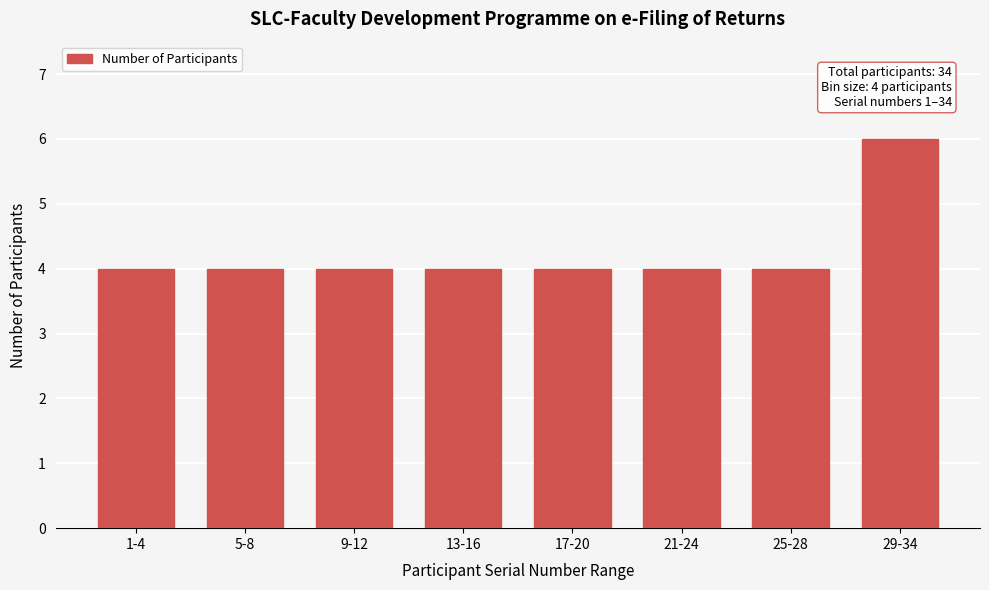

Reading right to left, what are all the values shown in this chart?

29-34=6	25-28=4	21-24=4	17-20=4	13-16=4	9-12=4	5-8=4	1-4=4